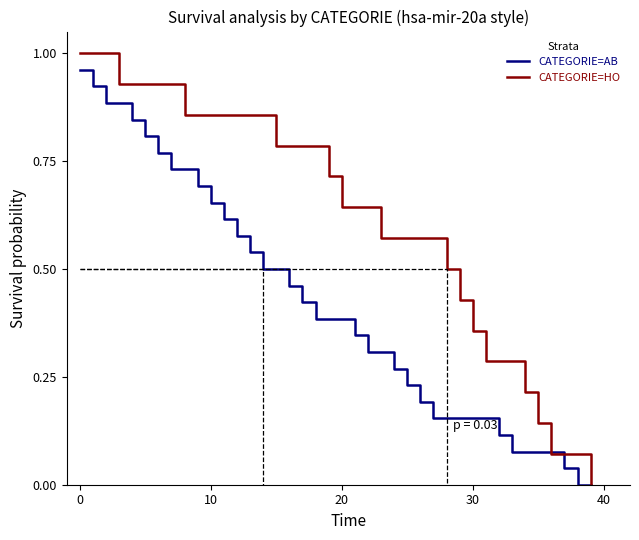

What is the difference between the maximum and minimum values in the CATEGORIE=AB series?

1.0